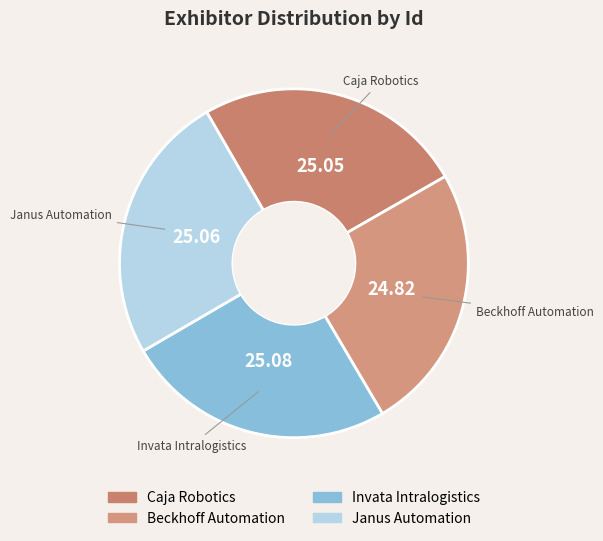

Is there a majority slice in this chart?

No